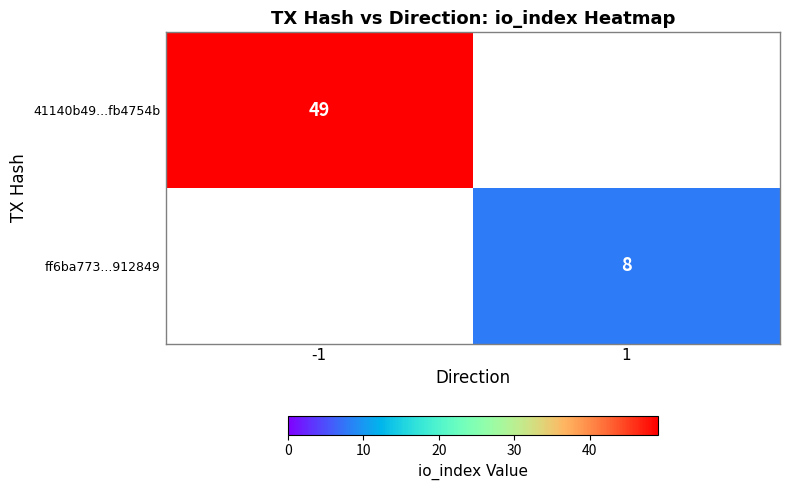

Count the number of categories in the chart.

2